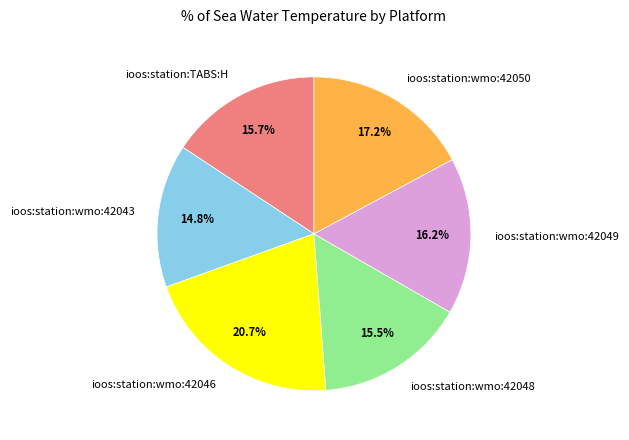

Does any single category account for the majority?

No